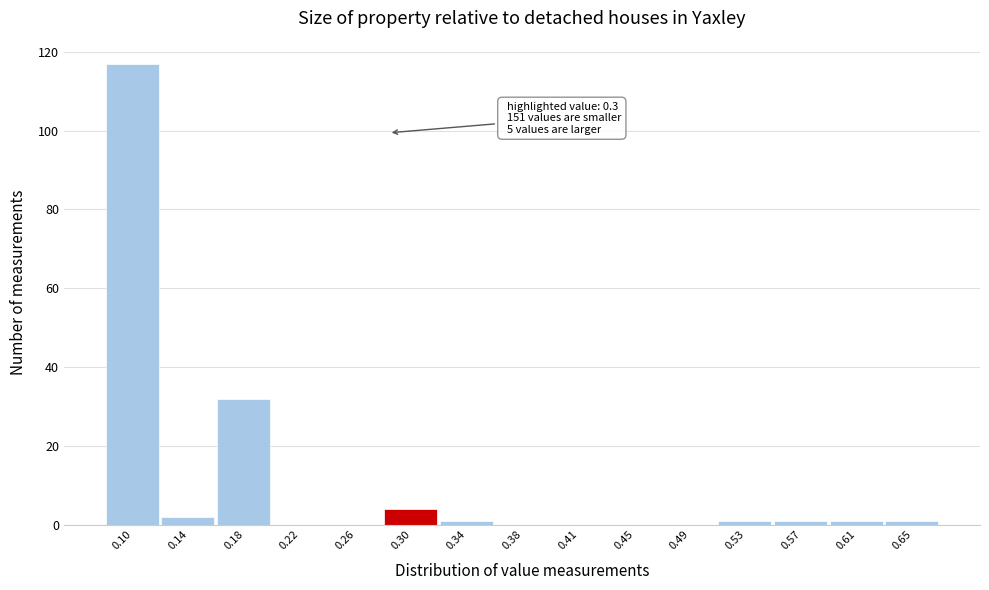

Reading left to right, extract all data points from this chart.

0.10=117	0.14=2	0.18=32	0.22=0	0.26=0	0.30=4	0.34=1	0.38=0	0.41=0	0.45=0	0.49=0	0.53=1	0.57=1	0.61=1	0.65=1